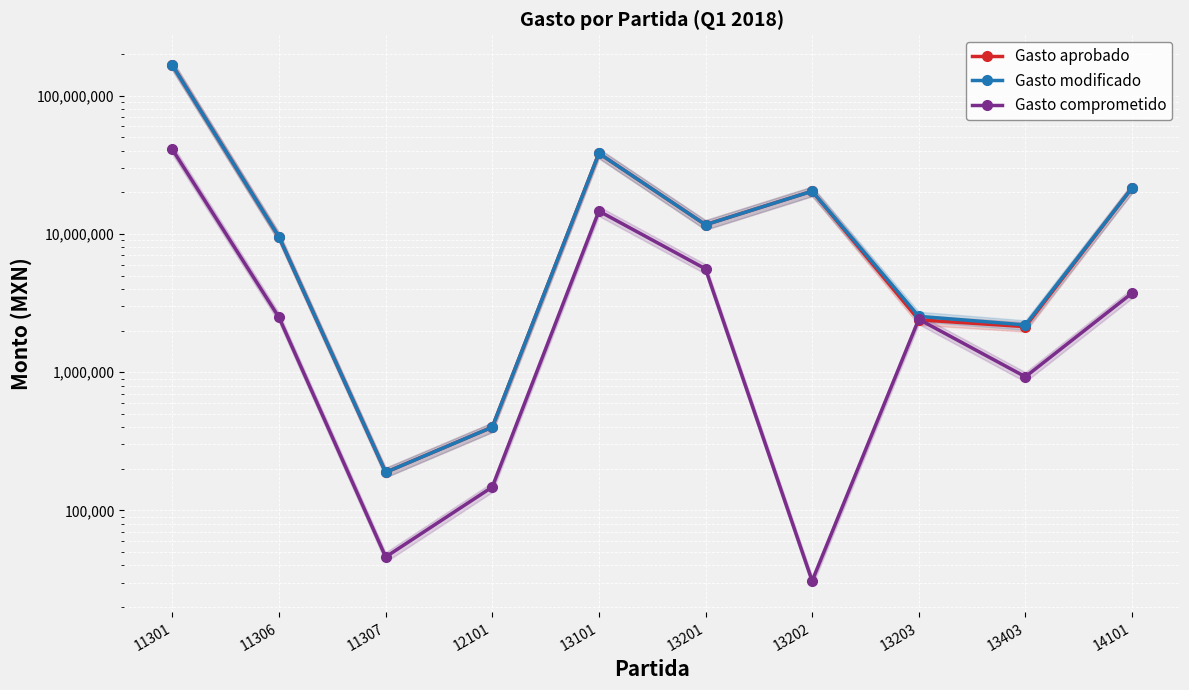

Which series has the largest range (max minus min)?

Gasto aprobado